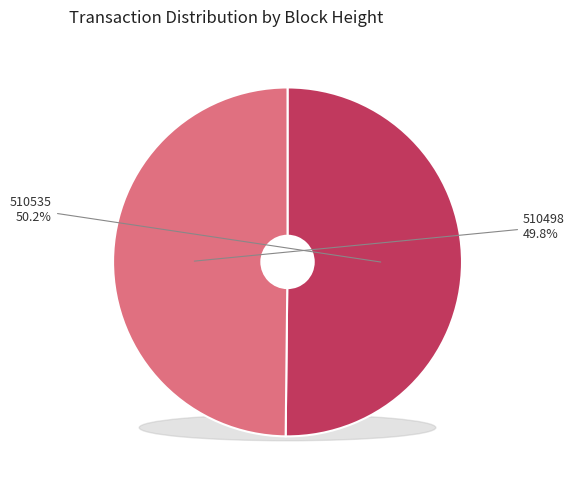

Does 510535 represent more than half of the total?

Yes